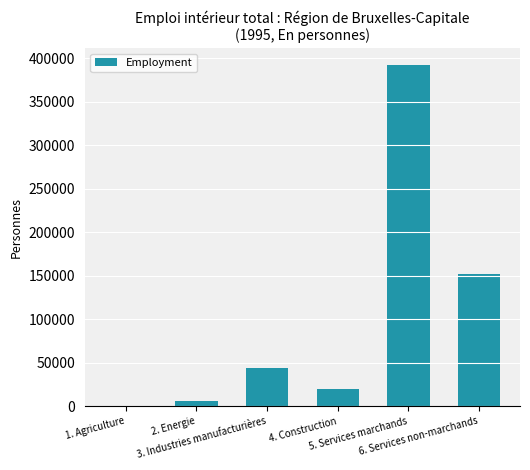

What is the maximum value shown in the chart?

392404